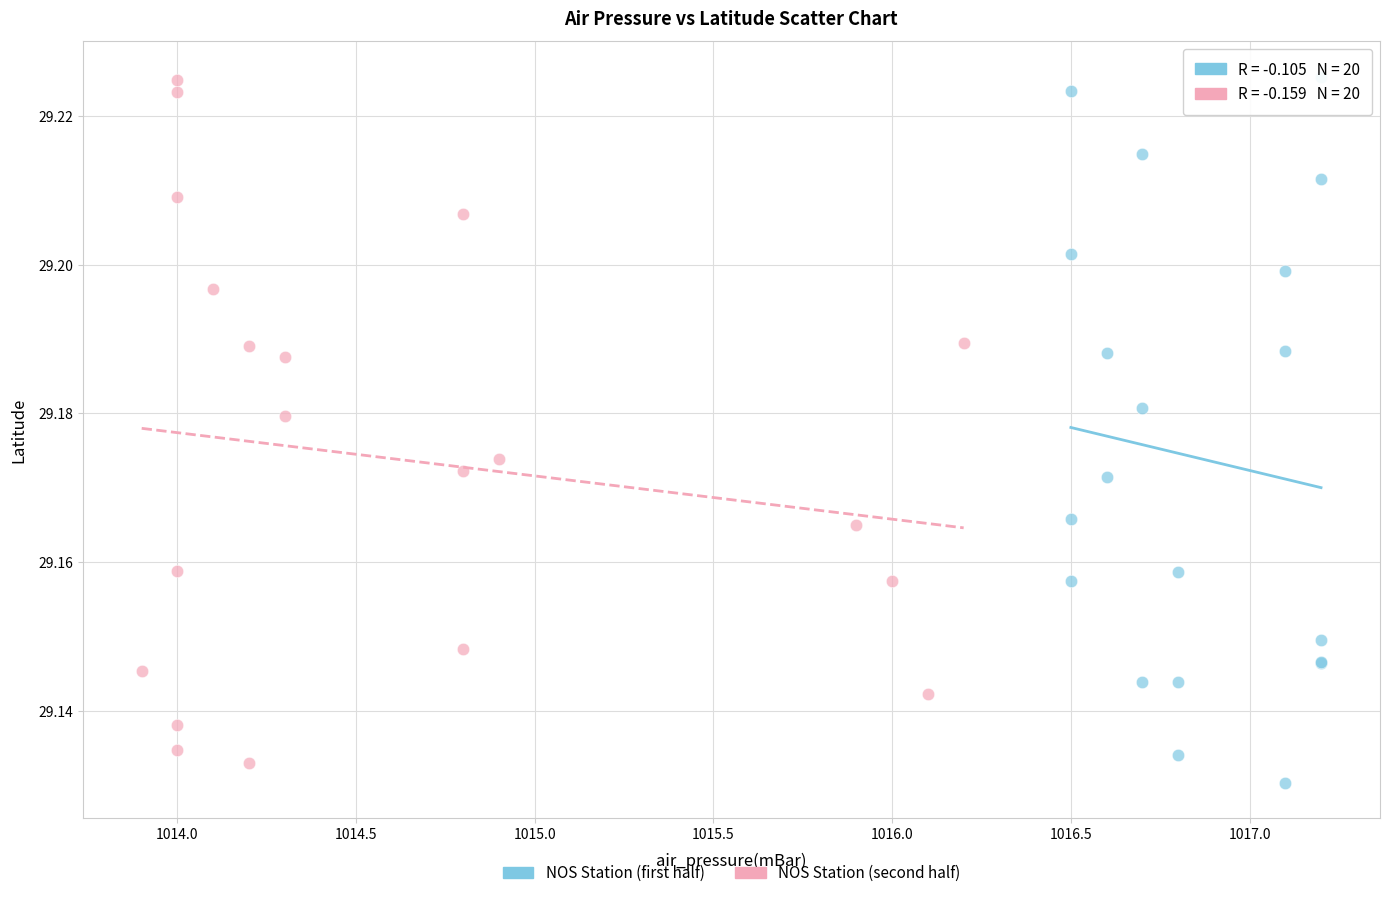

Which series has the widest spread of Y values?

NOS Station (first half)